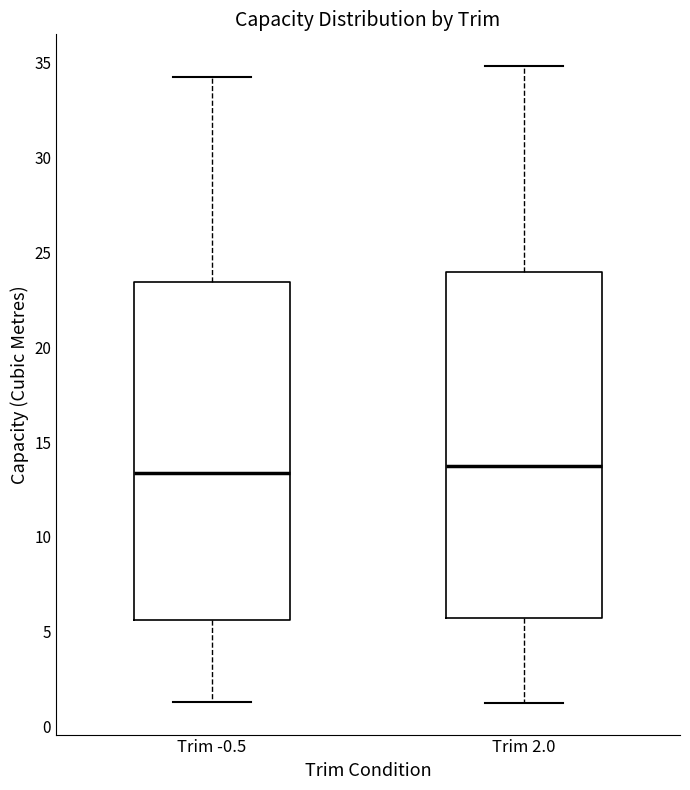

Where does the upper whisker of the box for Trim 2.0 end on the y-axis? The values are not printed on the chart, so give them approximately, as read against the axis.

35.0